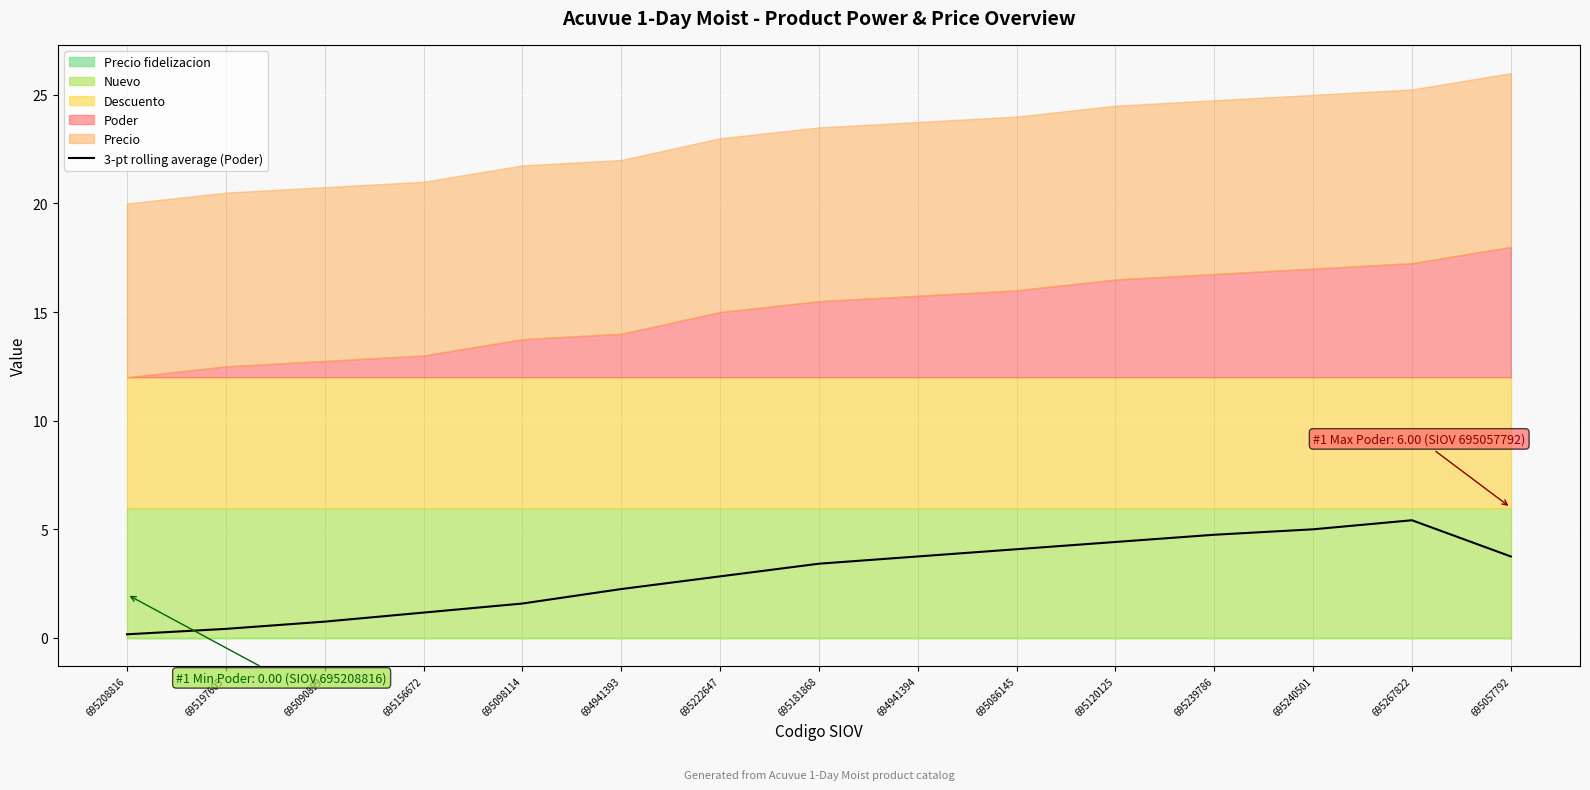

How many interior local peaks (higher than both neighbors) does the data have?

1